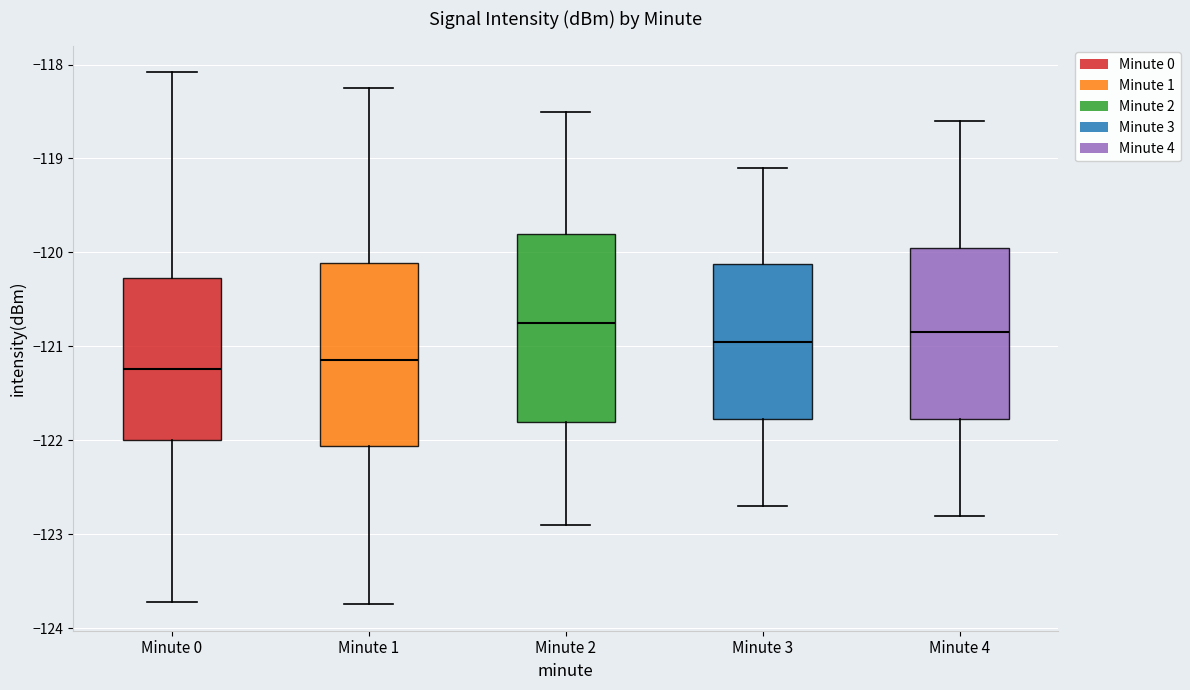

Where is the lower edge of the box for Minute 1 on the y-axis? The values are not printed on the chart, so give them approximately, as read against the axis.

-122.1